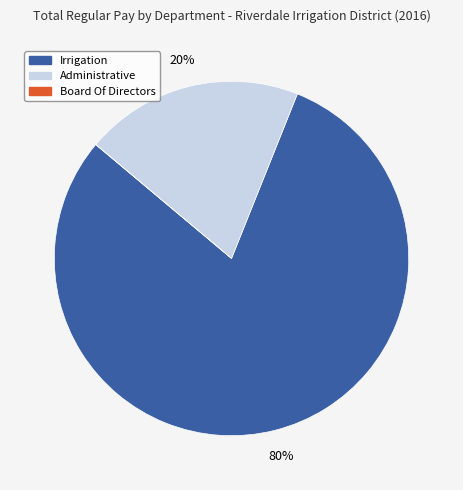

To the nearest percent, what is the difference between the largest and smallest slice percentages?

80%